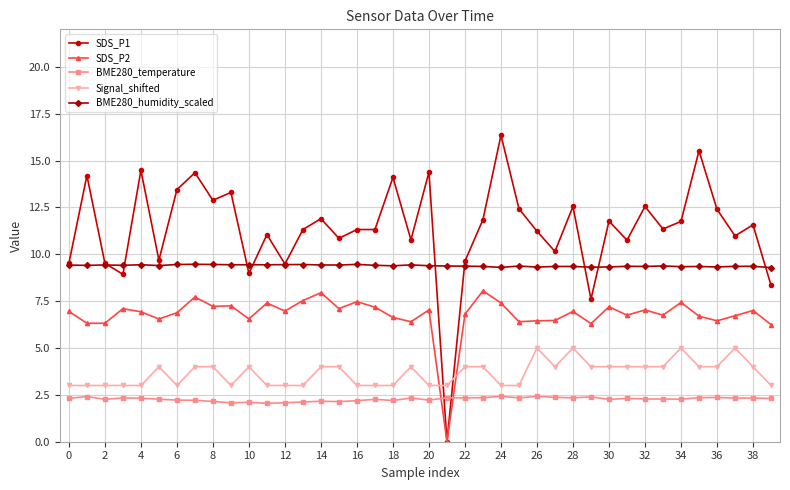

How many data points in SDS_P2 are less than 6?

1